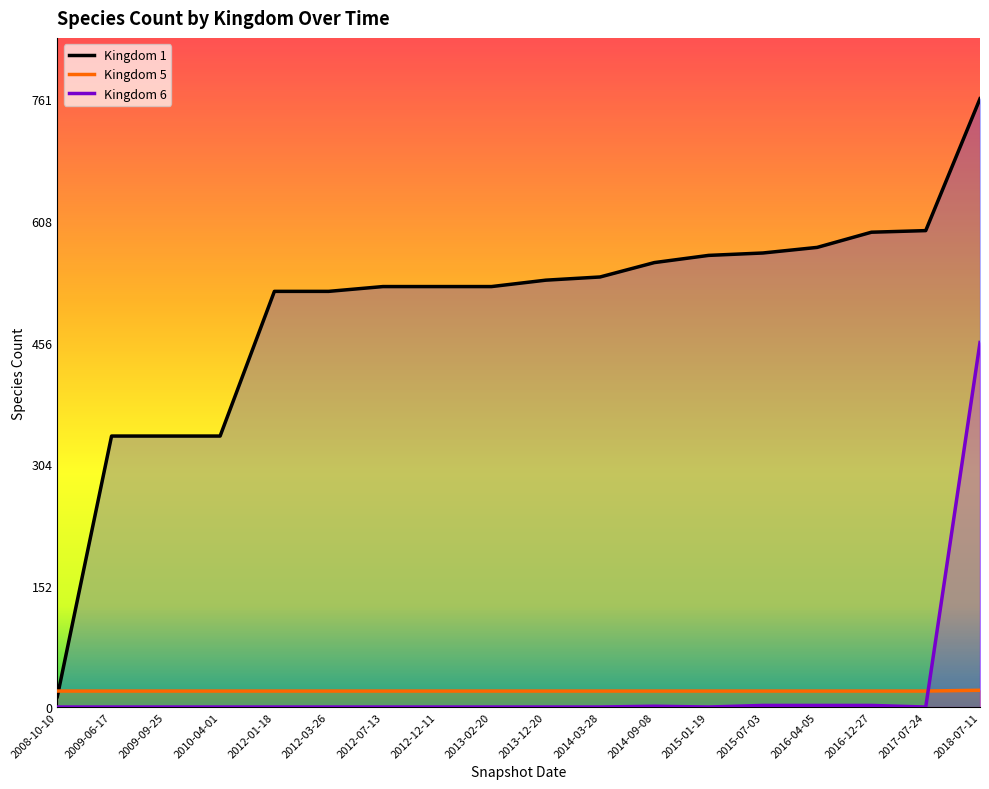

How many data points does each series have?

18